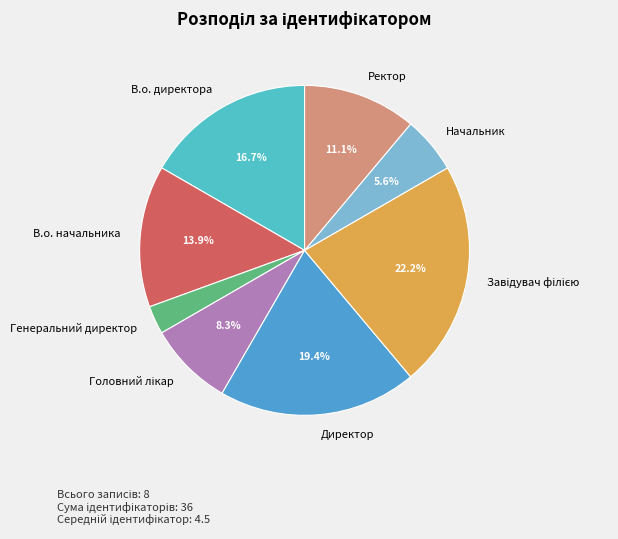

What percentage is the В.о. начальника slice, to the nearest percent?

14%